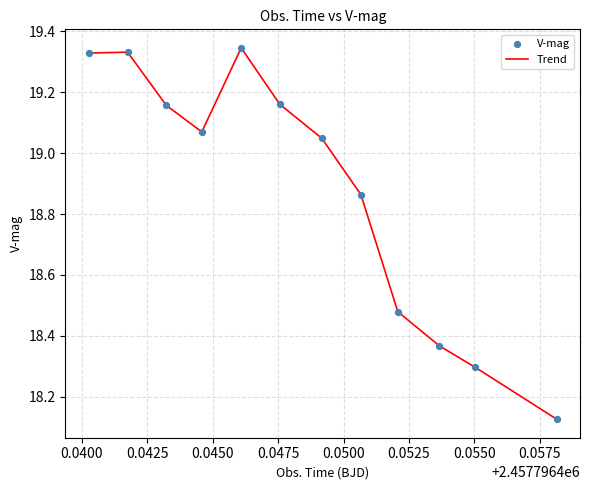

What is the difference between the maximum and minimum values?

1.2